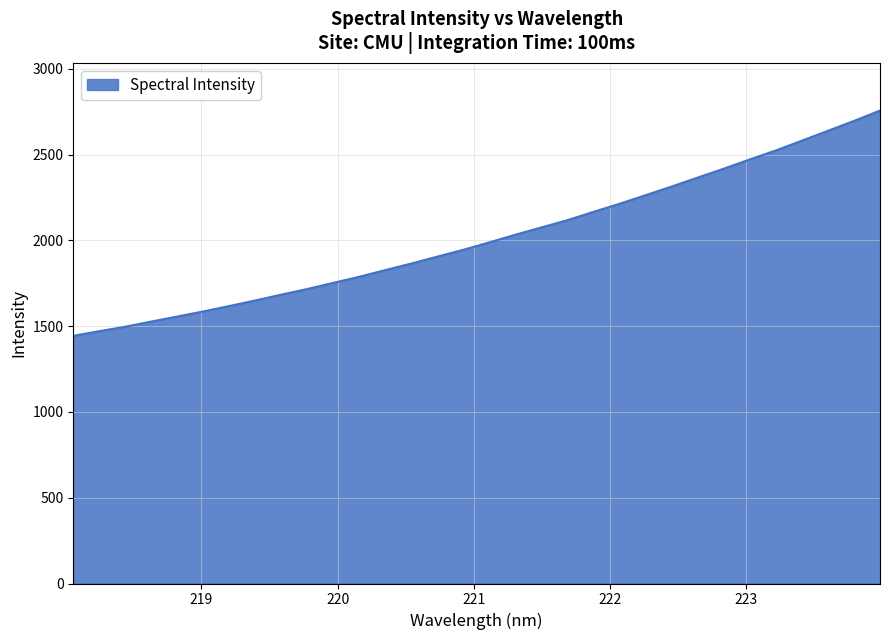

What is the smallest value displayed?

1444.3